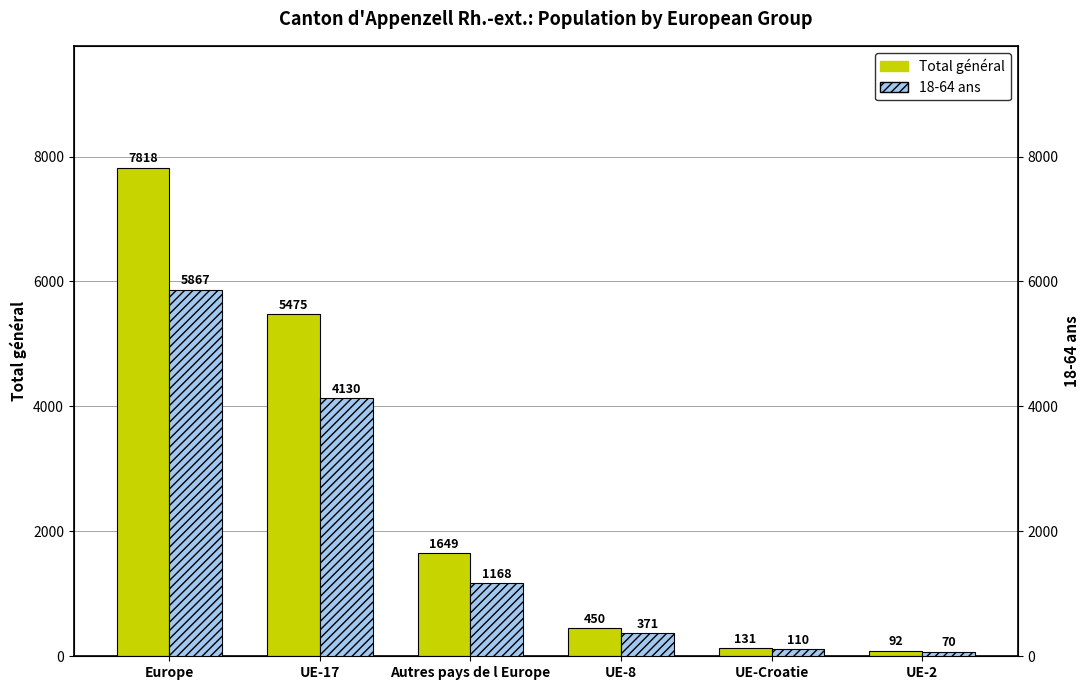

Reading right to left, transcribe all the data shown in this chart.

Total général: UE-2=92	UE-Croatie=131	UE-8=450	Autres pays de l Europe=1649	UE-17=5475	Europe=7818
18-64 ans: UE-2=70	UE-Croatie=110	UE-8=371	Autres pays de l Europe=1168	UE-17=4130	Europe=5867